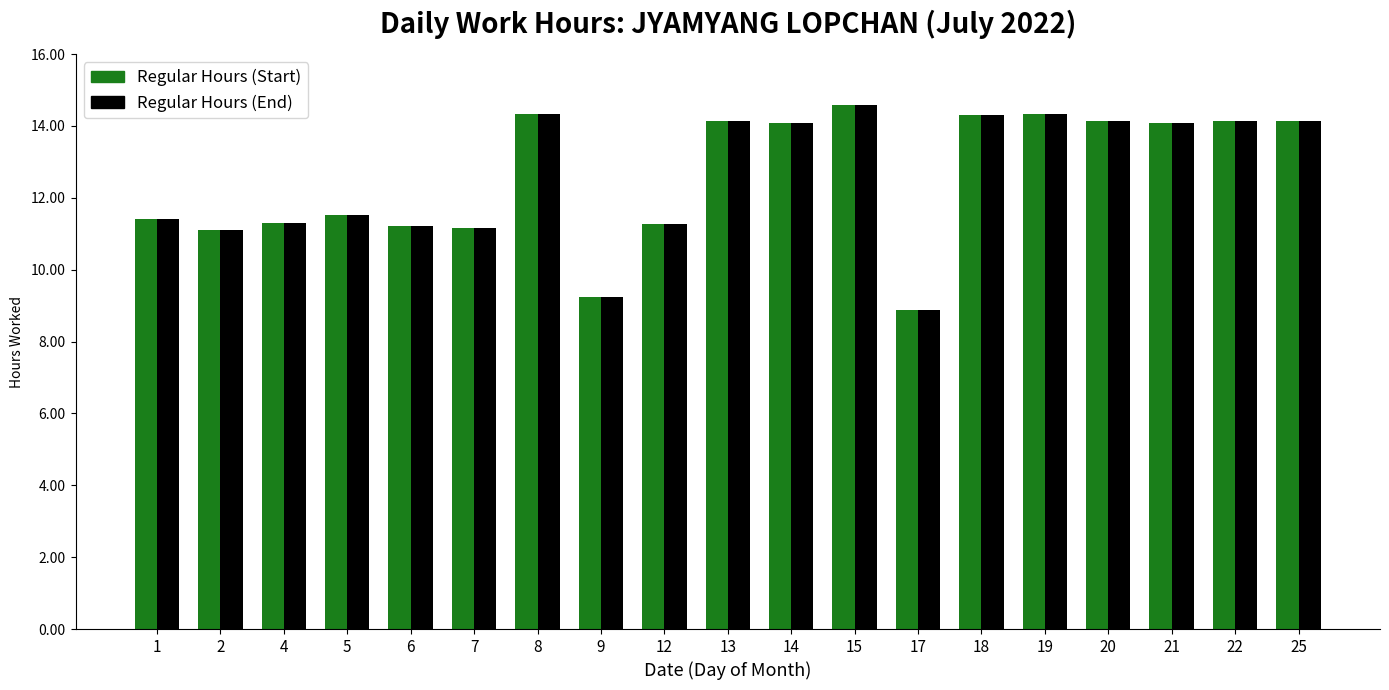

What is the total value across all series at 1?

22.8